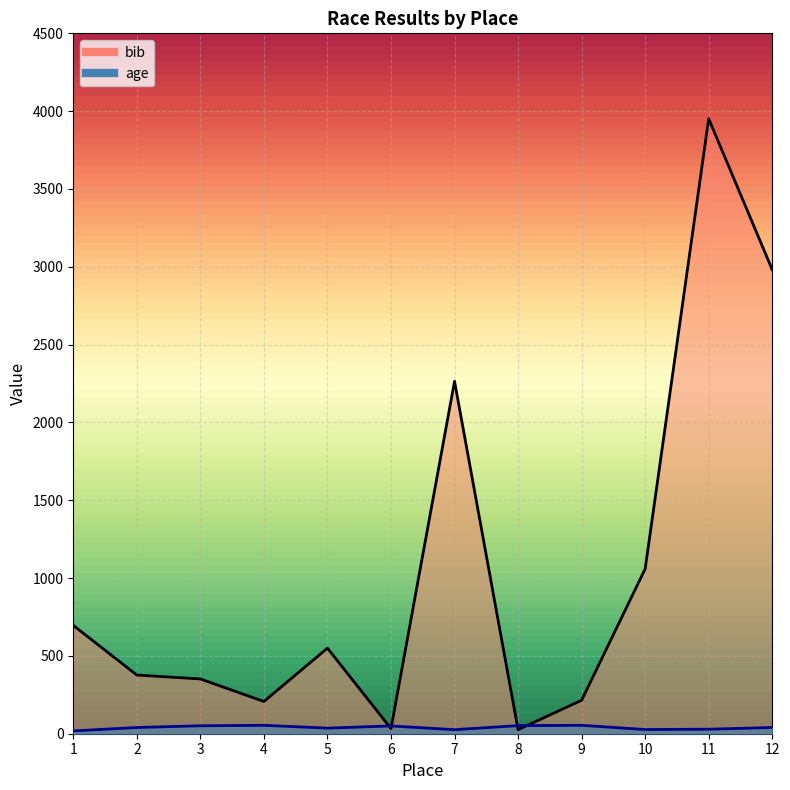

Which series has the largest total across all categories?

bib